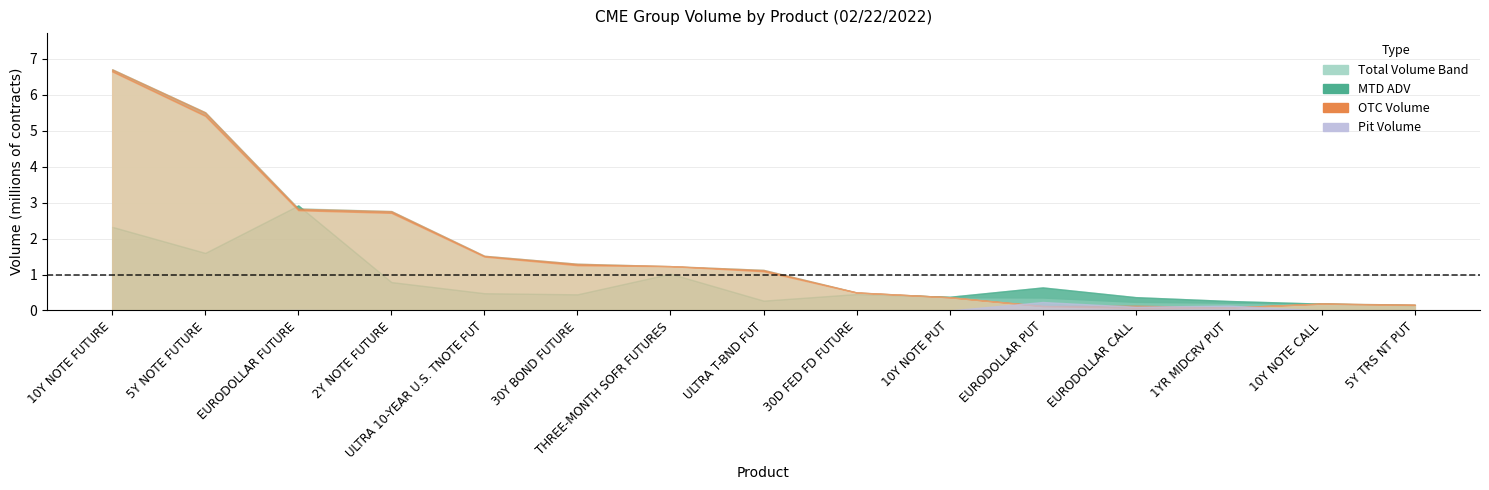

True or false: mtd_adv has more than 2 points higher than both neighbors.

True